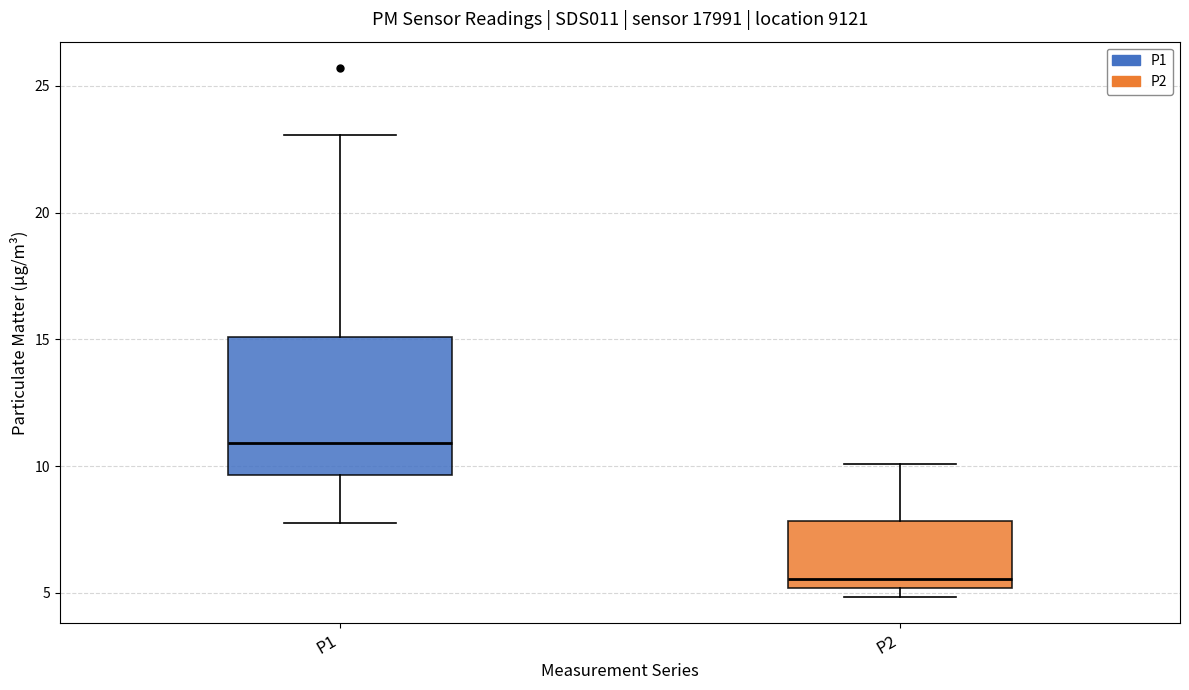

Reading left to right, transcribe this box plot: for each box, give where its median line is, the range the box spans, and where its two whiskers end, as read against the y-axis. The values are not printed on the chart, so give them approximately, as read against the axis.

P1: median 11.0, box 9.5 to 15.0, whiskers 8.0 to 23.0
P2: median 5.5, box 5.0 to 8.0, whiskers 5.0 (just below the box's lower edge) to 10.0